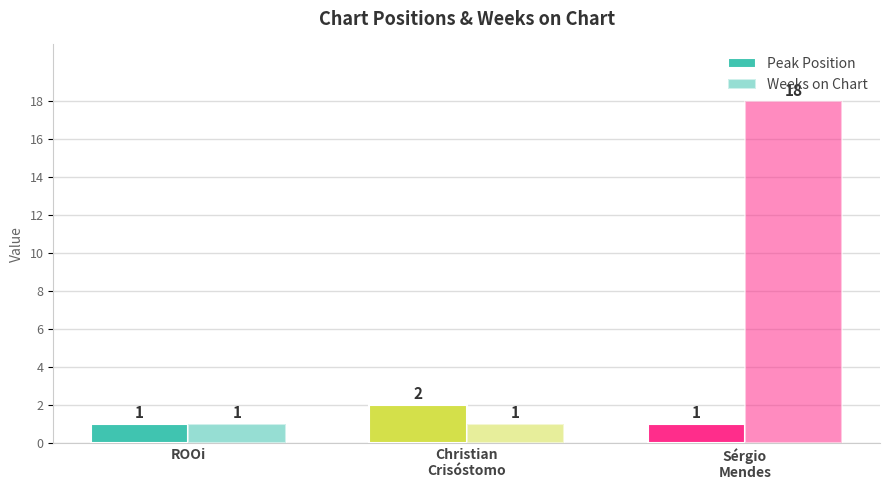

How many bars are there in total?

6